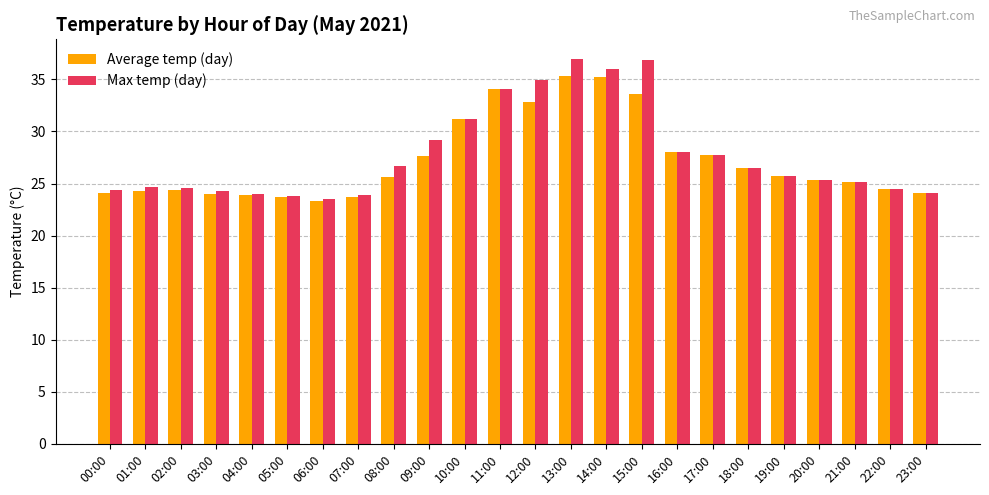

What is the highest value of the Average temp (day) series?

35.4